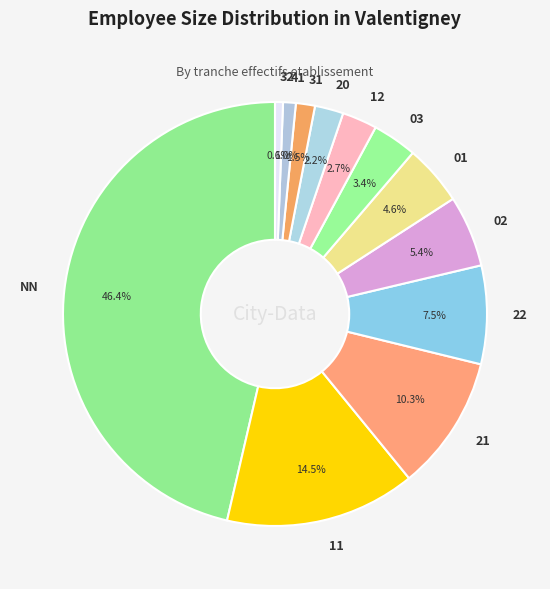

What percentage is NOT represented by NN?

53.6%